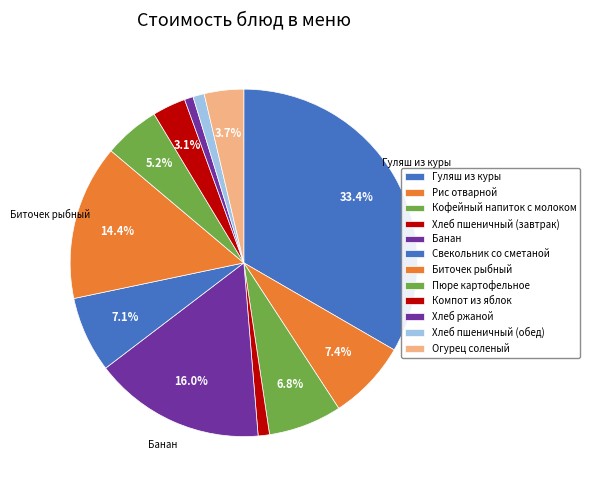

Does Рис отварной represent more than half of the total?

No